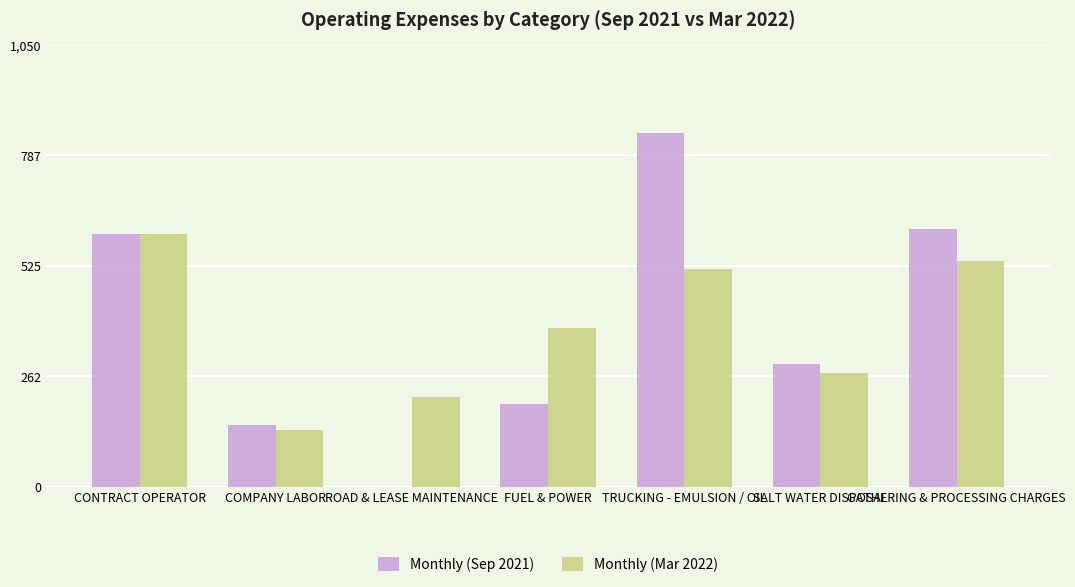

What are all the series names shown in the legend?

Monthly (Sep 2021), Monthly (Mar 2022)